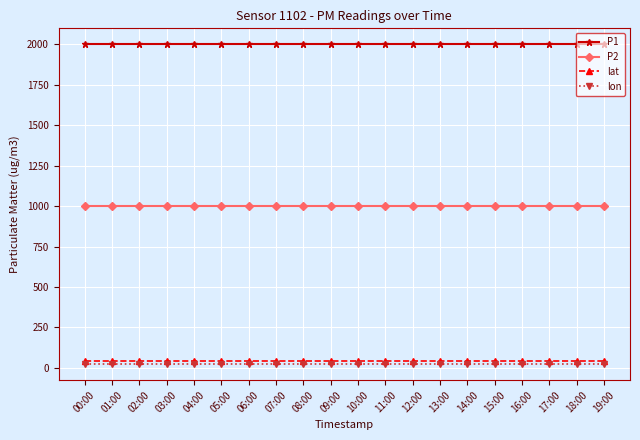

What are all the series names shown in the legend?

P1, P2, lat, lon